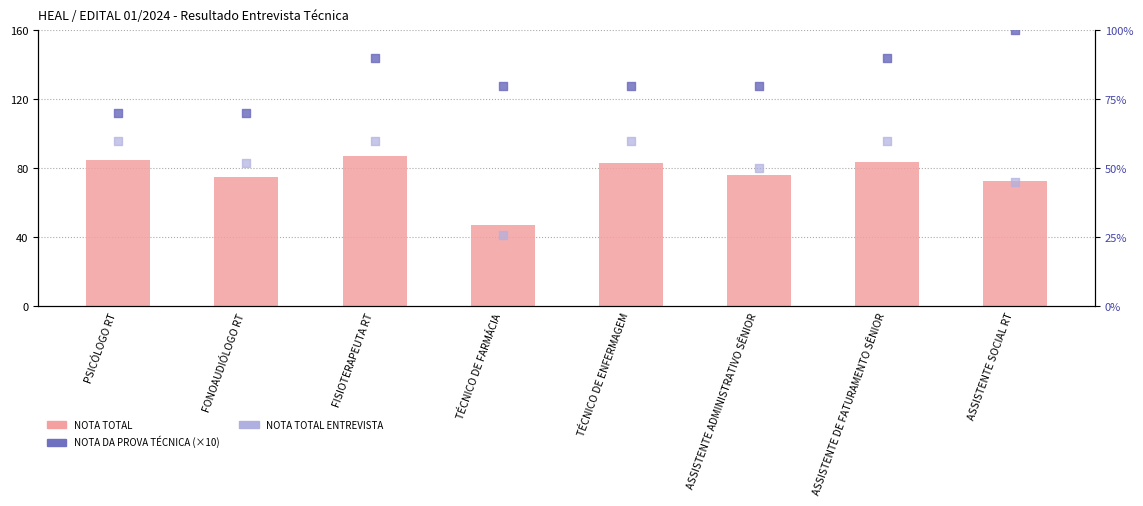

Is the value of NOTA DA PROVA TÉCNICA (×10) at FONOAUDIÓLOGO RT greater than the value of NOTA TOTAL ENTREVISTA at ASSISTENTE ADMINISTRATIVO SÊNIOR?

Yes